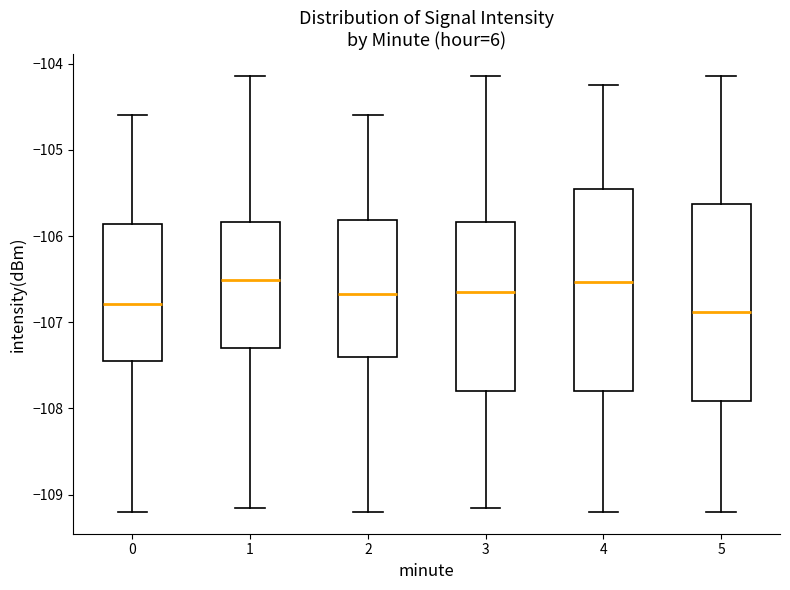

Where does the upper whisker of the box at x = 1 end on the y-axis? The values are not printed on the chart, so give them approximately, as read against the axis.

-104.1